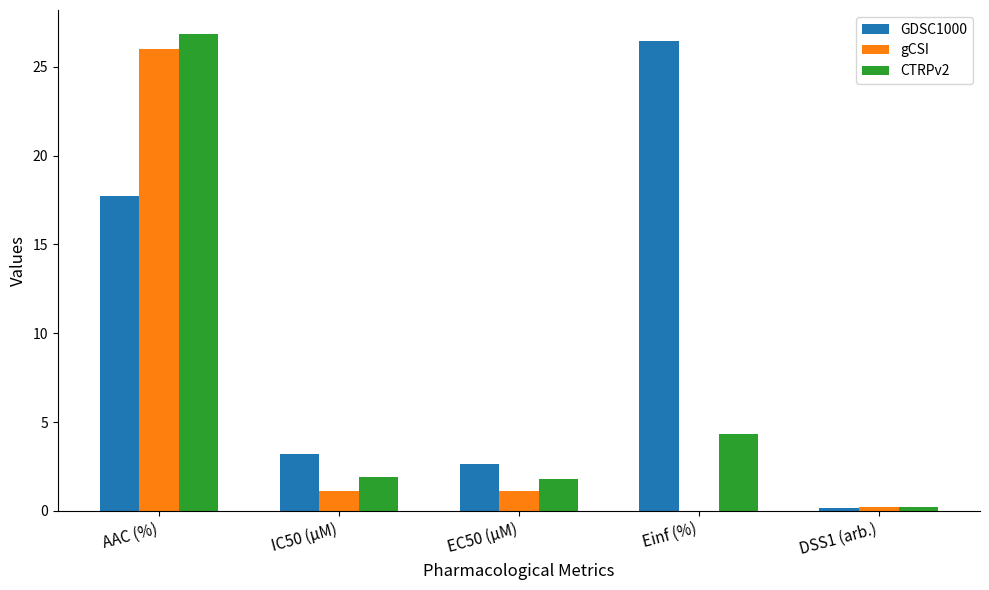

Count the number of categories in the chart.

5